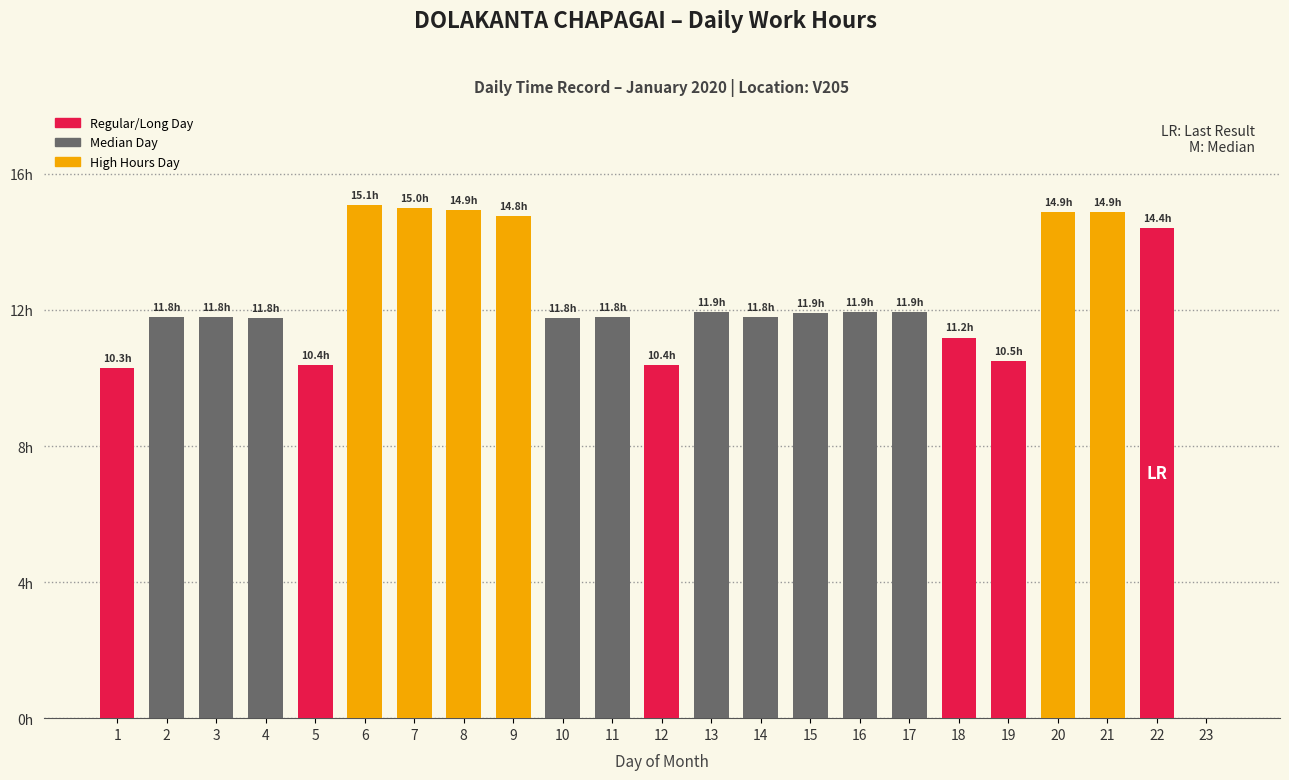

Rank the categories by value from highest to lowest.

6, 7, 8, 21, 20, 9, 22, 16, 13, 17, 15, 11, 14, 2, 3, 10, 4, 18, 19, 5, 12, 1, 23